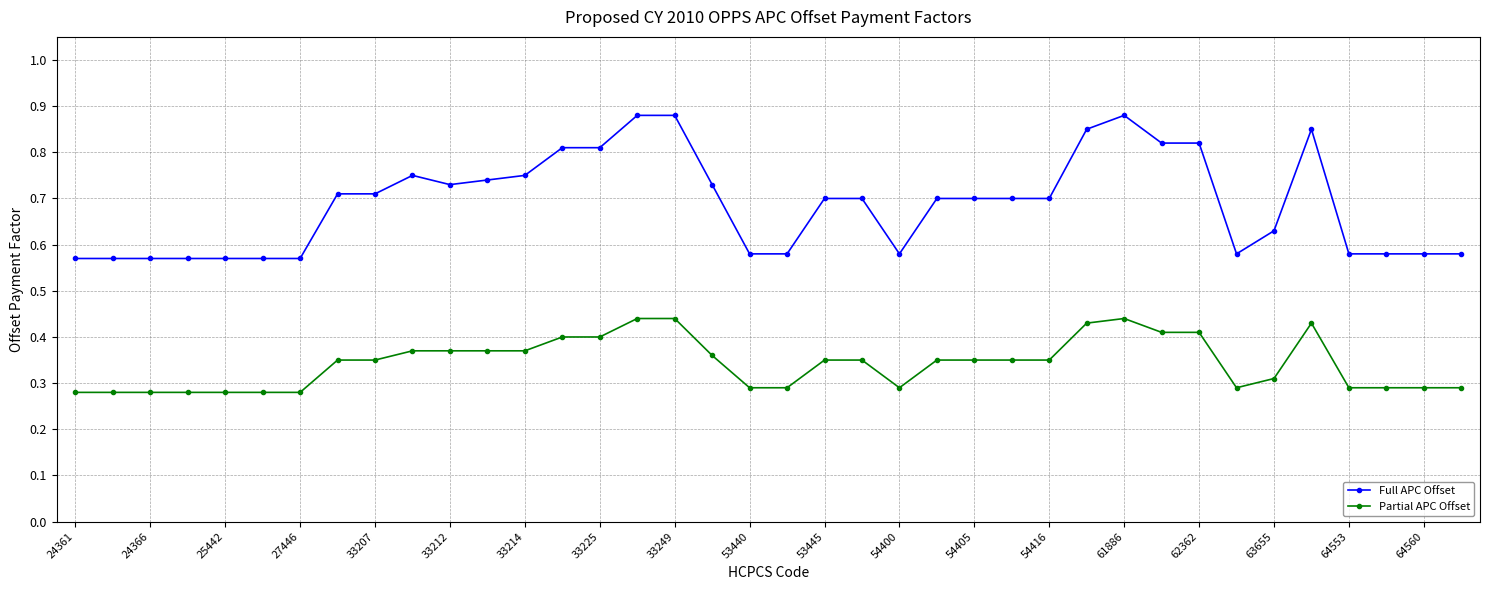

Rank the series by their maximum value, from lowest to highest.

Partial APC Offset, Full APC Offset